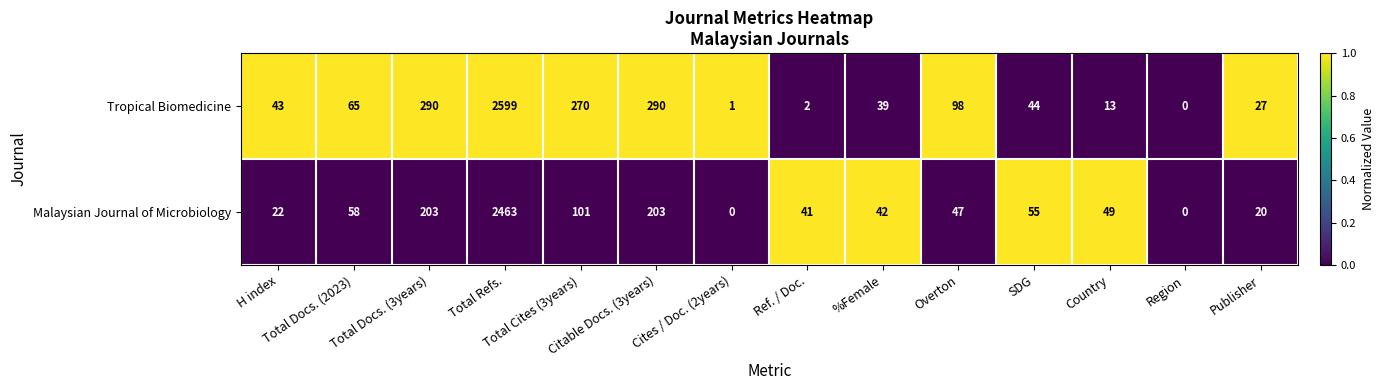

What is the difference between the maximum and minimum values in the Malaysian Journal of Microbiology series?

2463